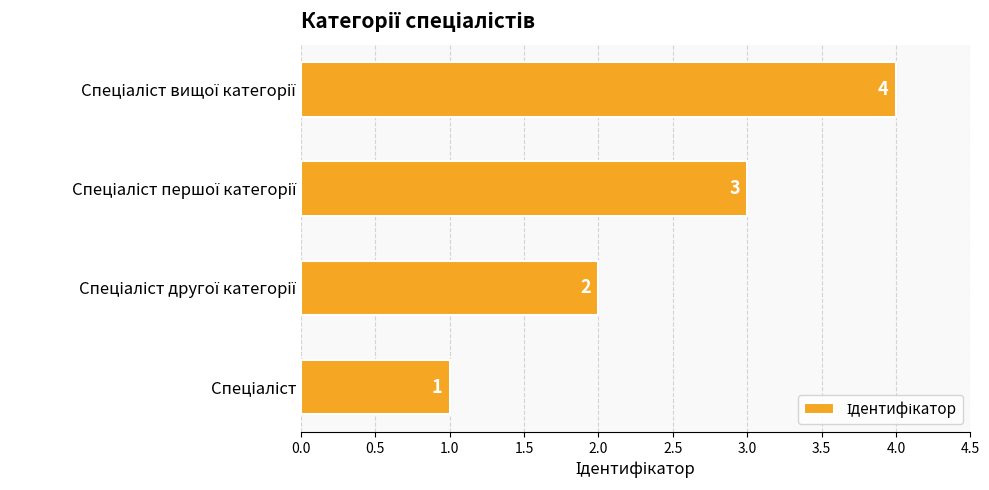

Count the values in the range 2 to 4.

3